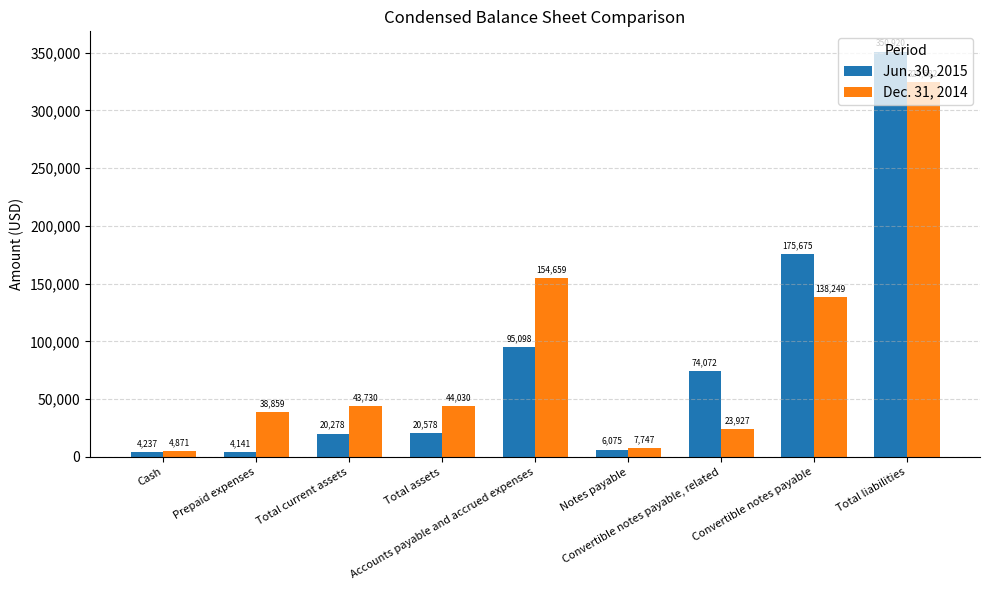

How many bars are there in each group?

2